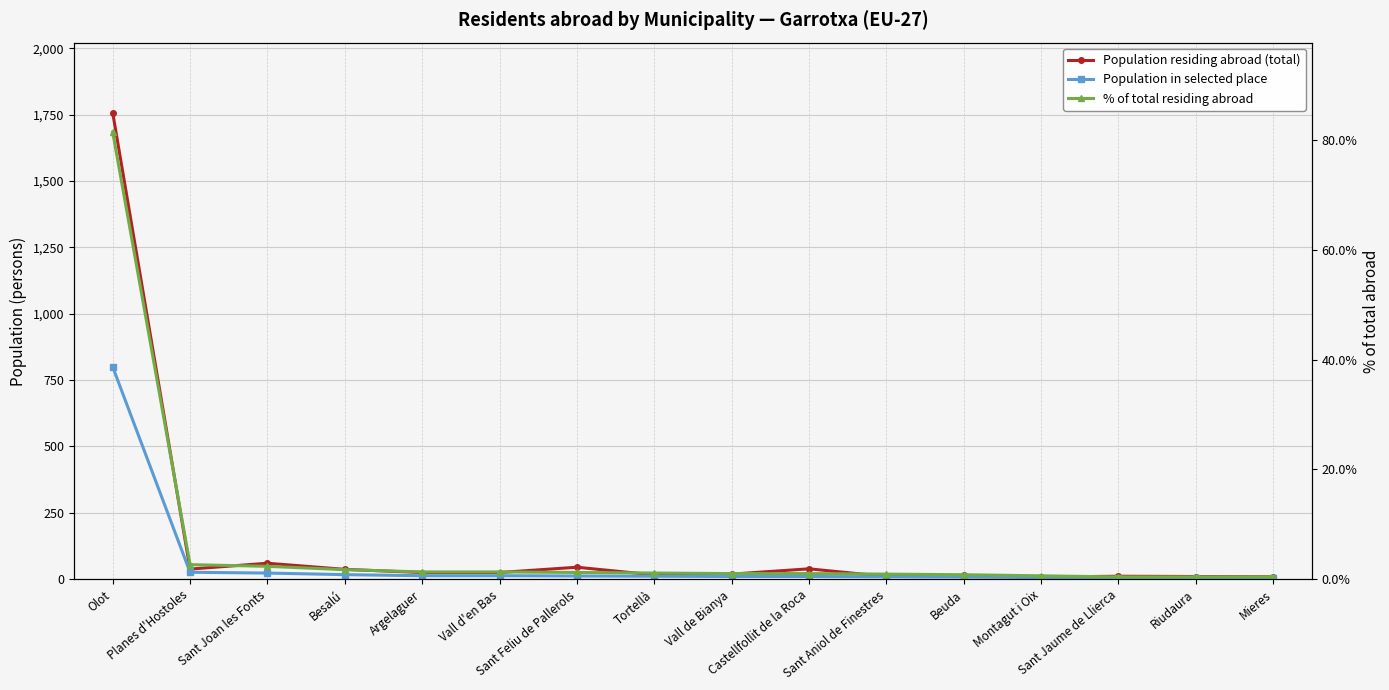

True or false: Population in selected place and % of total residing abroad cross at least once.

False